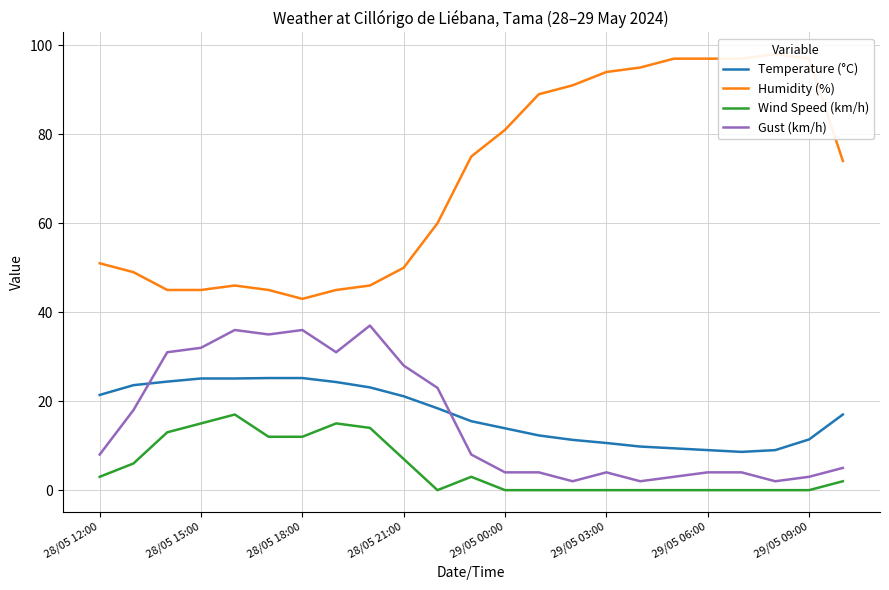

Is the value of Gust (km/h) at 28/05 12:00 greater than the value of Wind Speed (km/h) at 29/05 00:00?

Yes